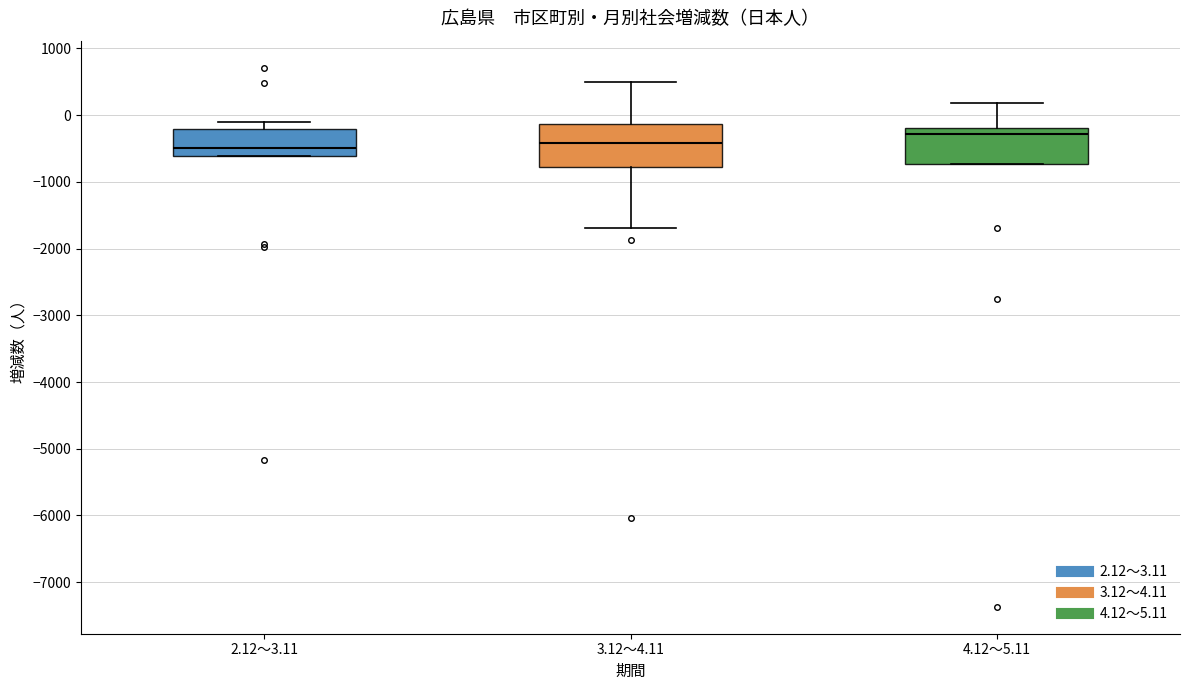

Which box has the highest median line?

4.12～5.11